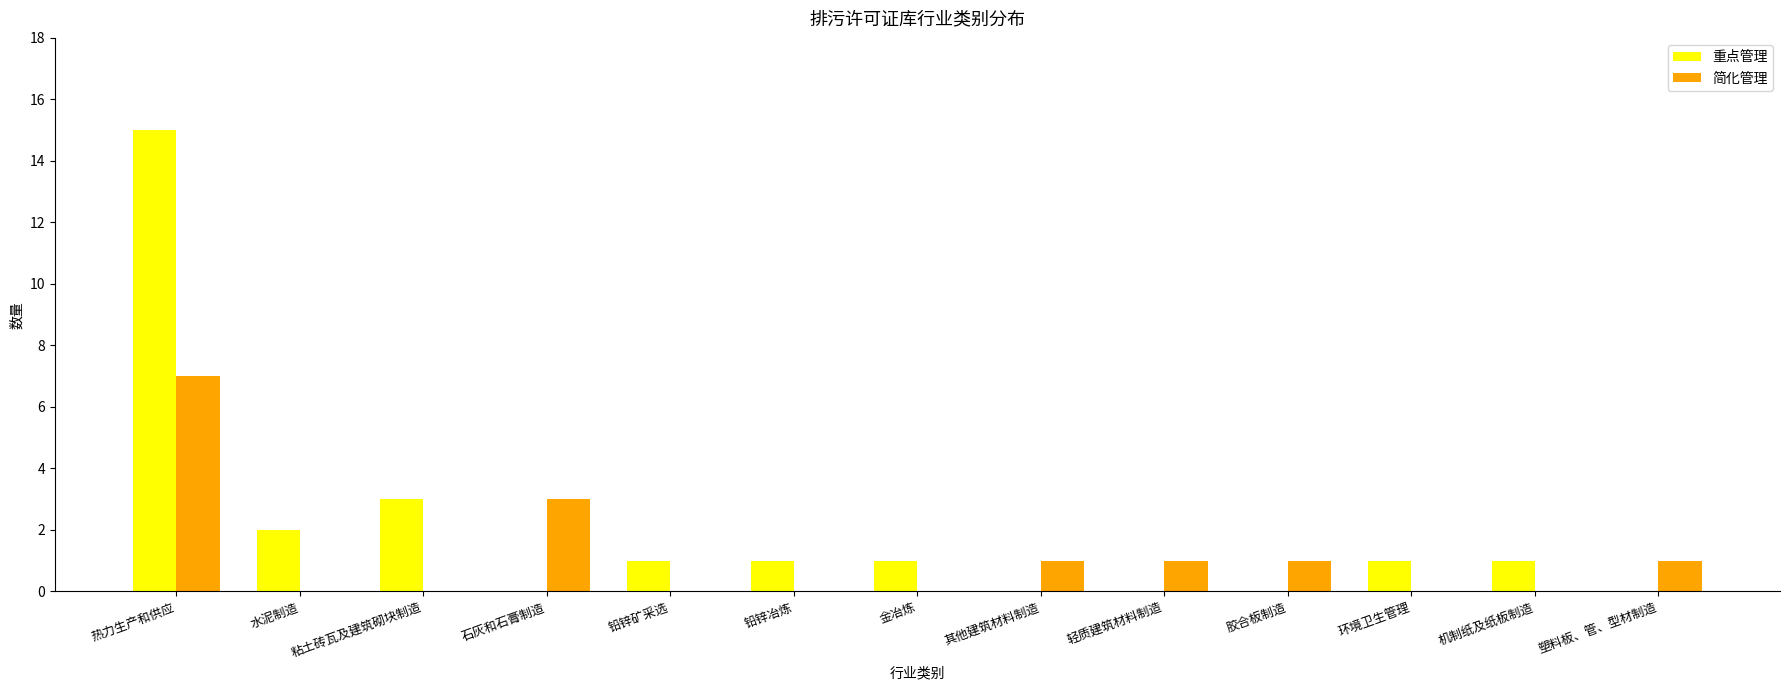

What is the total value across all series at 石灰和石膏制造?

3